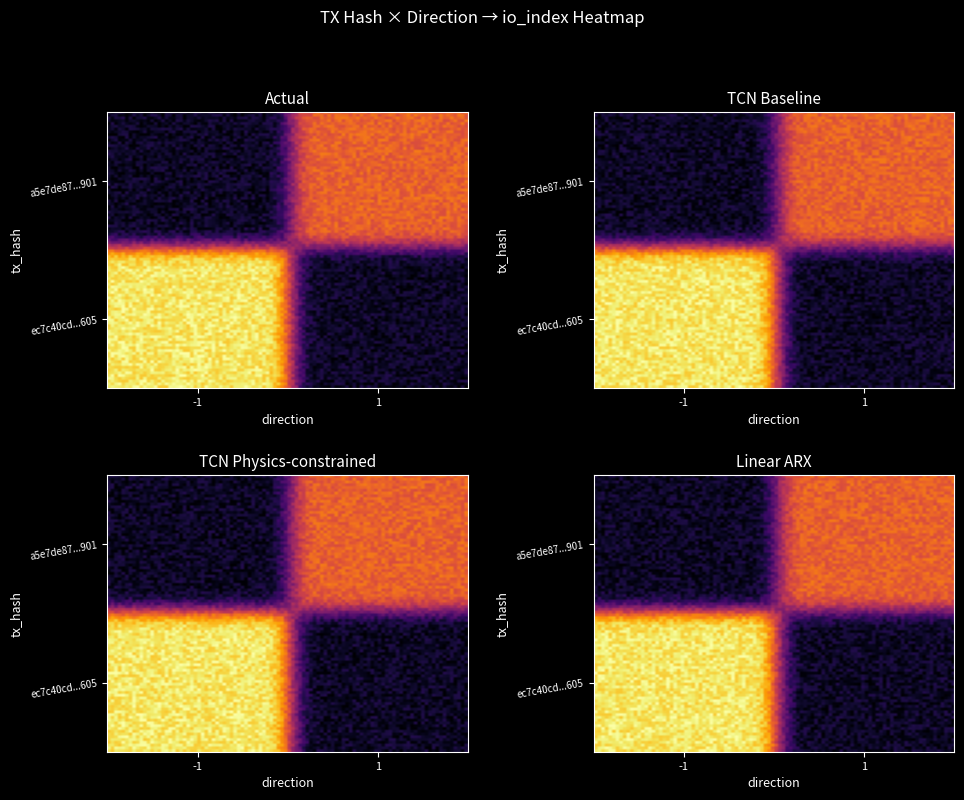

Count the ec7c40cd805118b8e30ffc0600cf32992000605 values in the range -1 to 3.

2